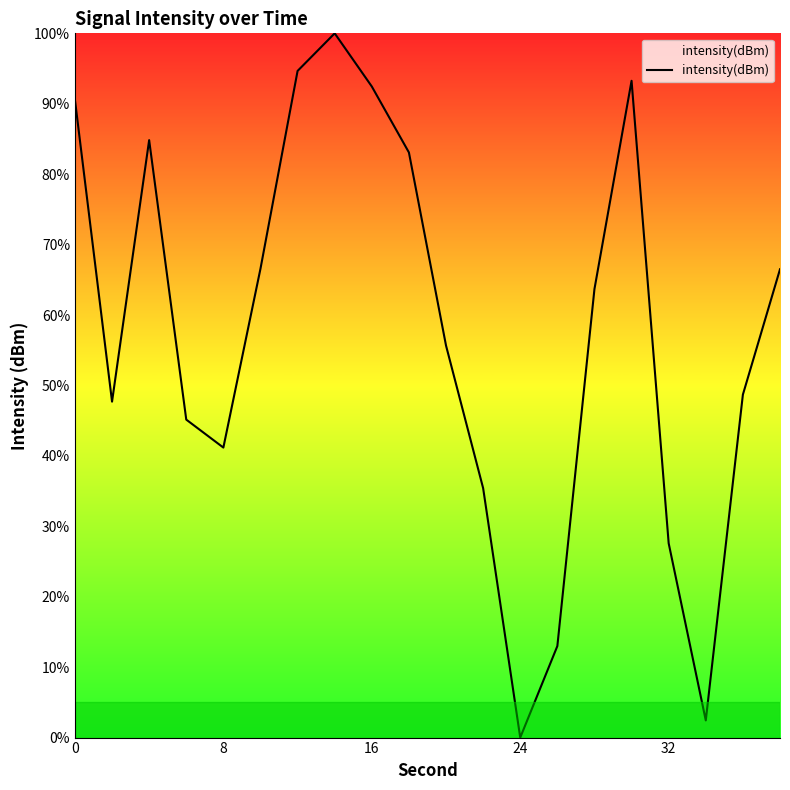

What is the maximum value shown in the chart?

100.0